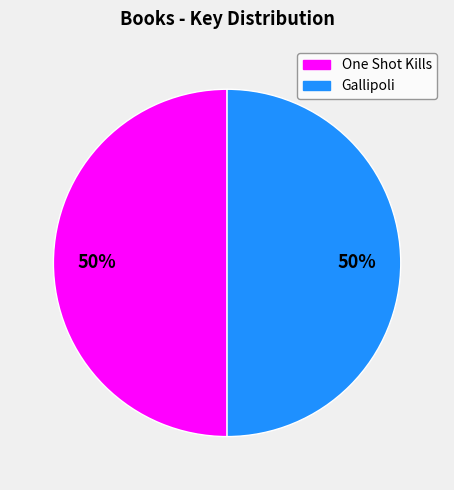

What is the ratio of the value at One Shot Kills to the value at Gallipoli?

1.0